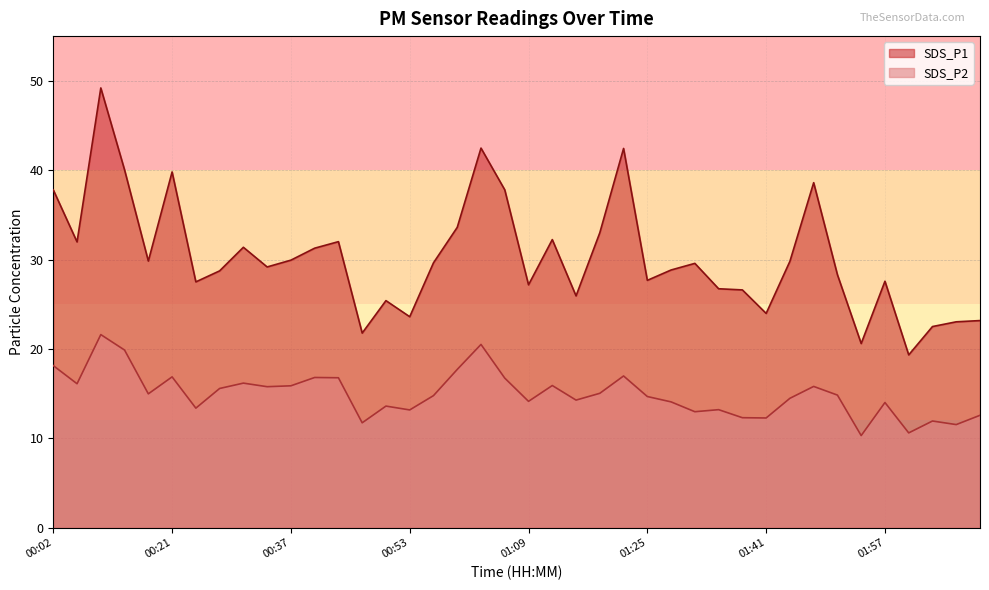

What is the maximum value for SDS_P2?

21.6